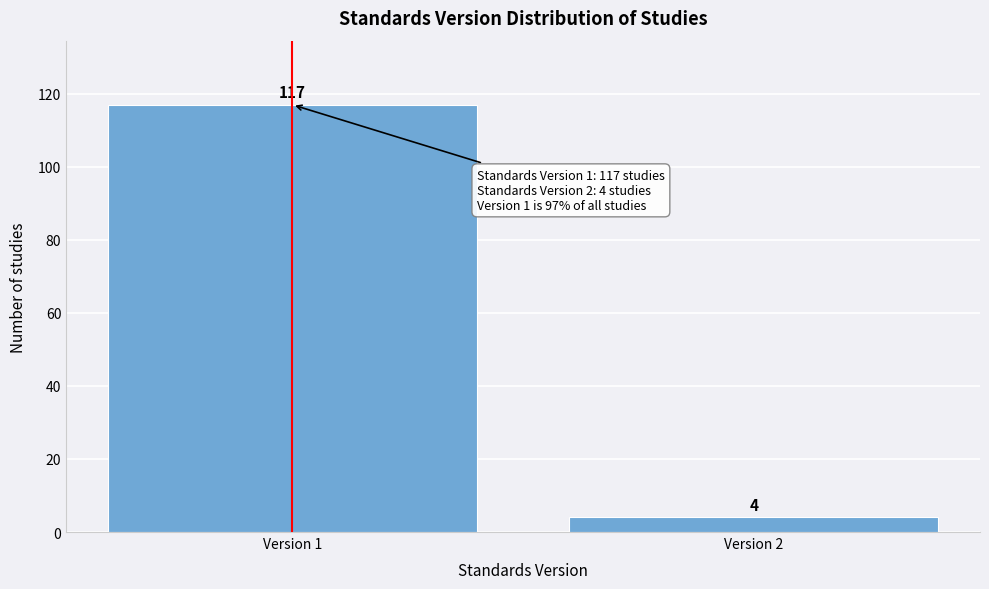

Reading right to left, list all the values displayed in this chart.

4	117